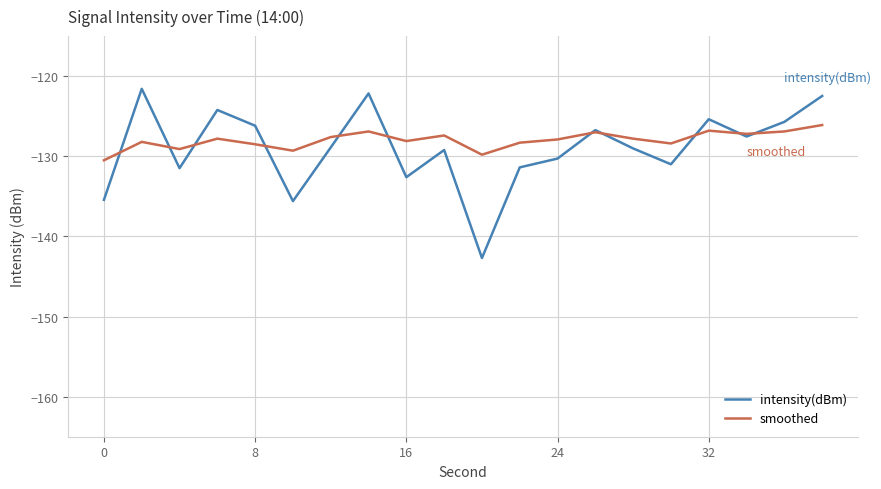

List the series in order of their peak value, highest first.

intensity(dBm), smoothed